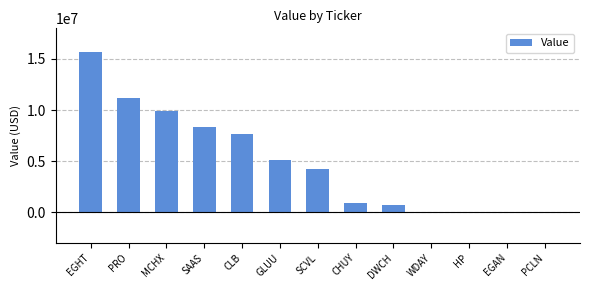

Is it true that the value at SCVL is 4280000?

True